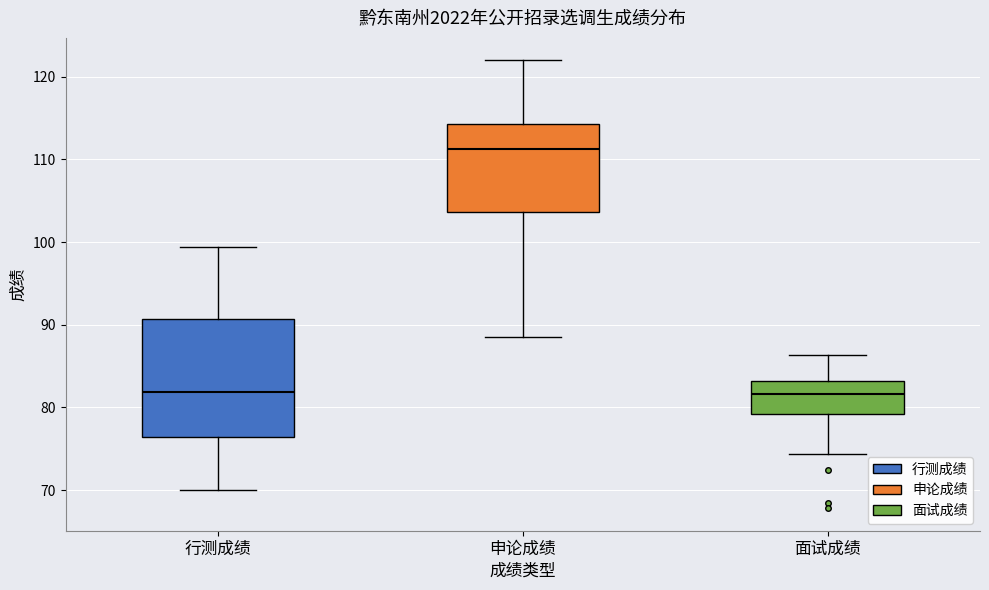

Comparing the boxes themselves (not the whiskers), which one is the tallest?

行测成绩